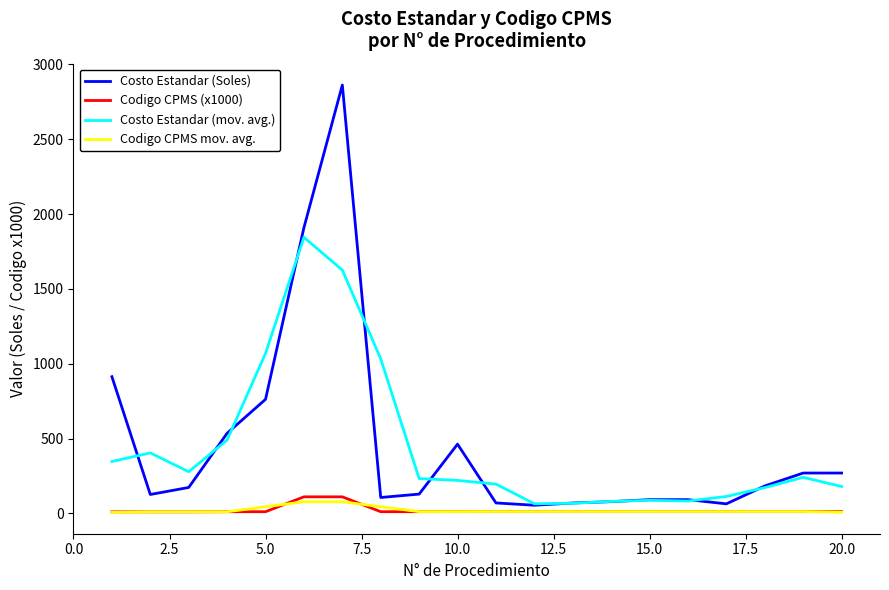

Does the chart display data point markers on the line(s)?

No